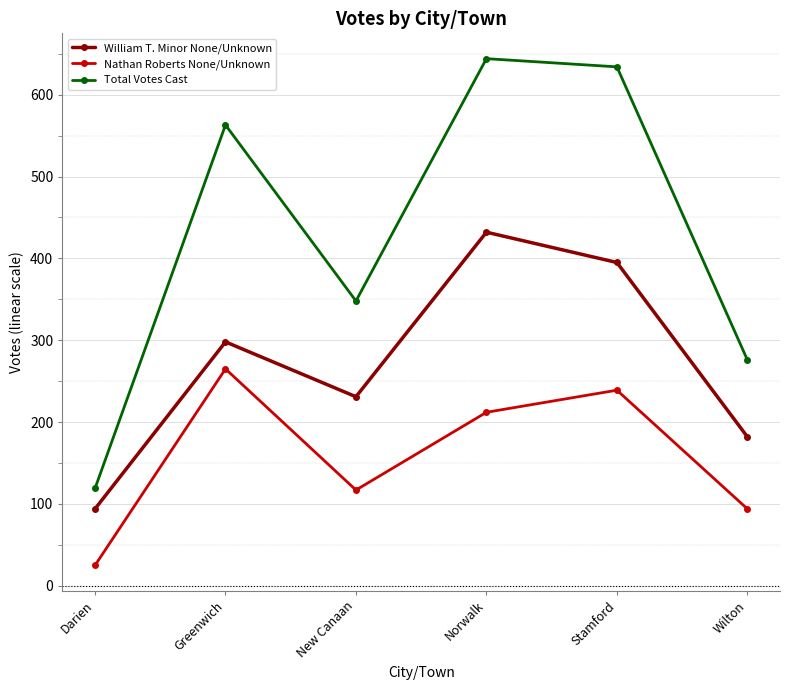

How many data points in Total Votes Cast are less than 563?

3